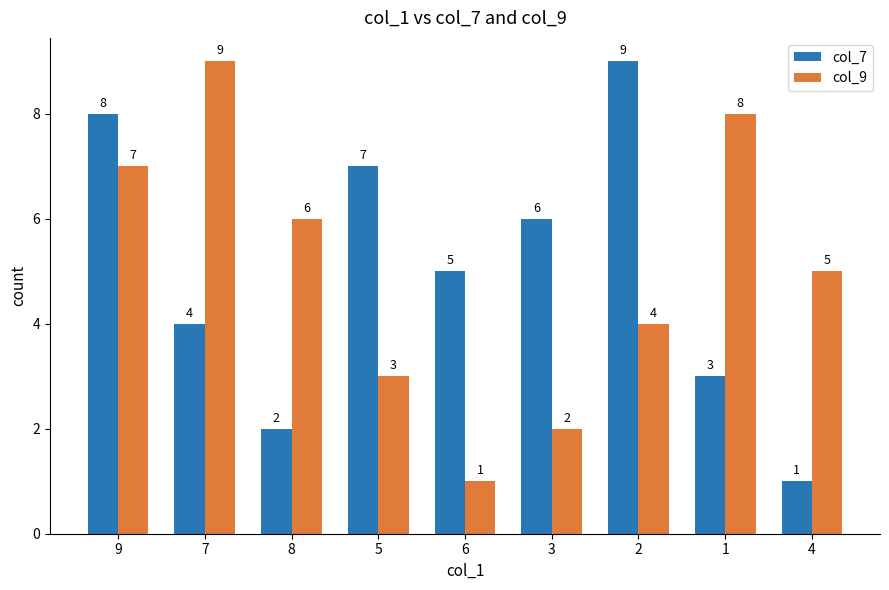

Reading left to right, extract all data points from this chart.

col_7: 8	4	2	7	5	6	9	3	1
col_9: 7	9	6	3	1	2	4	8	5